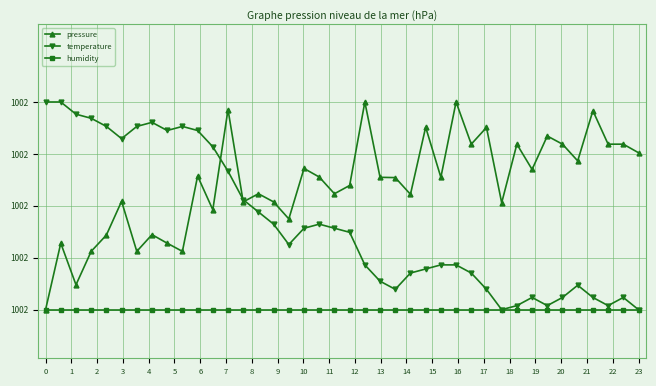

What are all the series names shown in the legend?

pressure, temperature, humidity